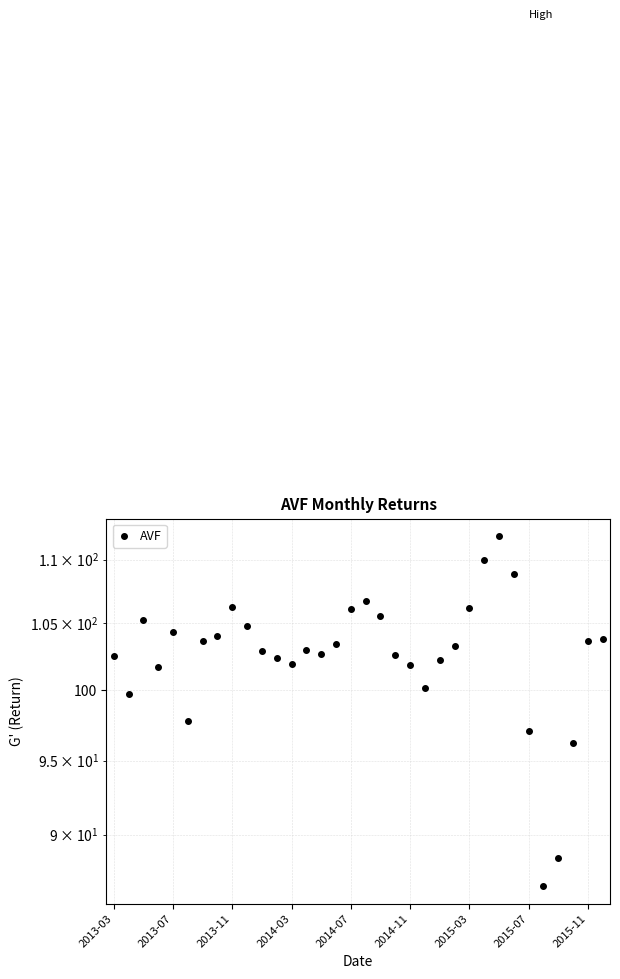

What is the sum of the values at 2015-03 and 32?

207.3